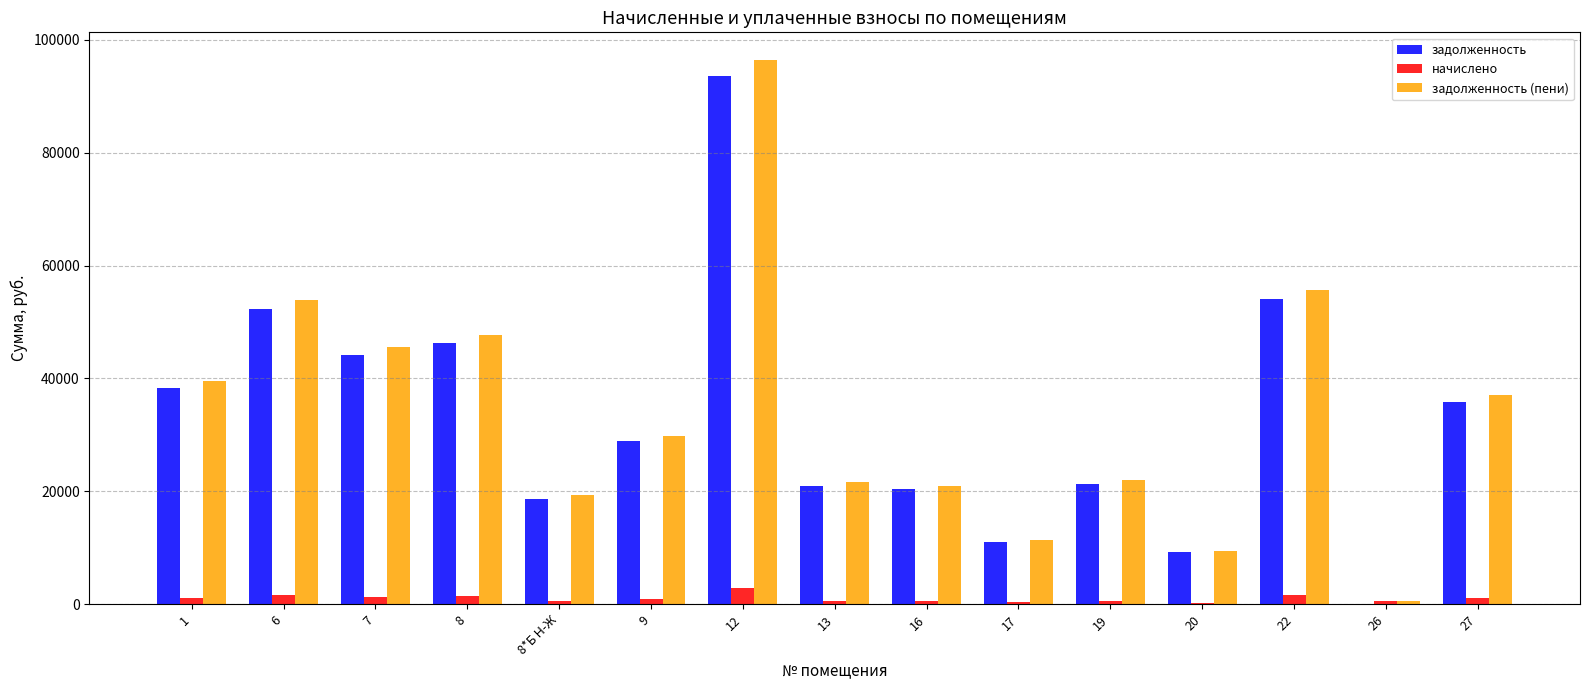

What are all the series names shown in the legend?

задолженность, начислено, задолженность (пени)